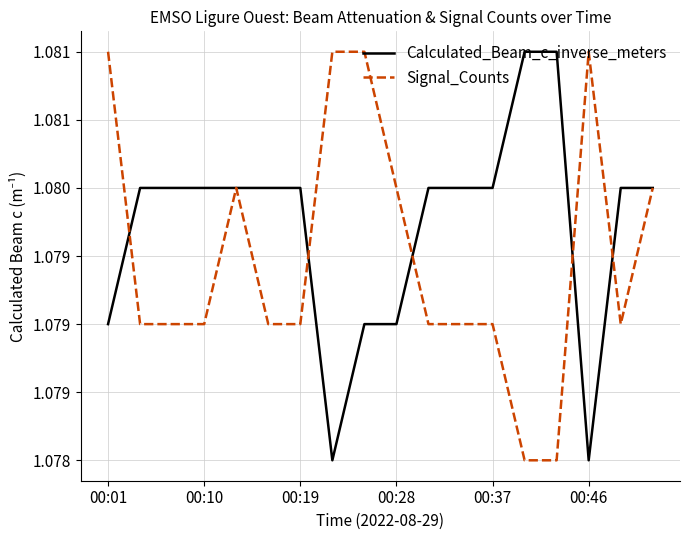

Reading left to right, extract all data points from this chart.

Calculated_Beam_c_inverse_meters: 1.1	1.1	1.1	1.1	1.1	1.1	1.1	1.1	1.1	1.1	1.1	1.1	1.1	1.1	1.1	1.1	1.1	1.1
Signal_Counts: 1.1	1.1	1.1	1.1	1.1	1.1	1.1	1.1	1.1	1.1	1.1	1.1	1.1	1.1	1.1	1.1	1.1	1.1